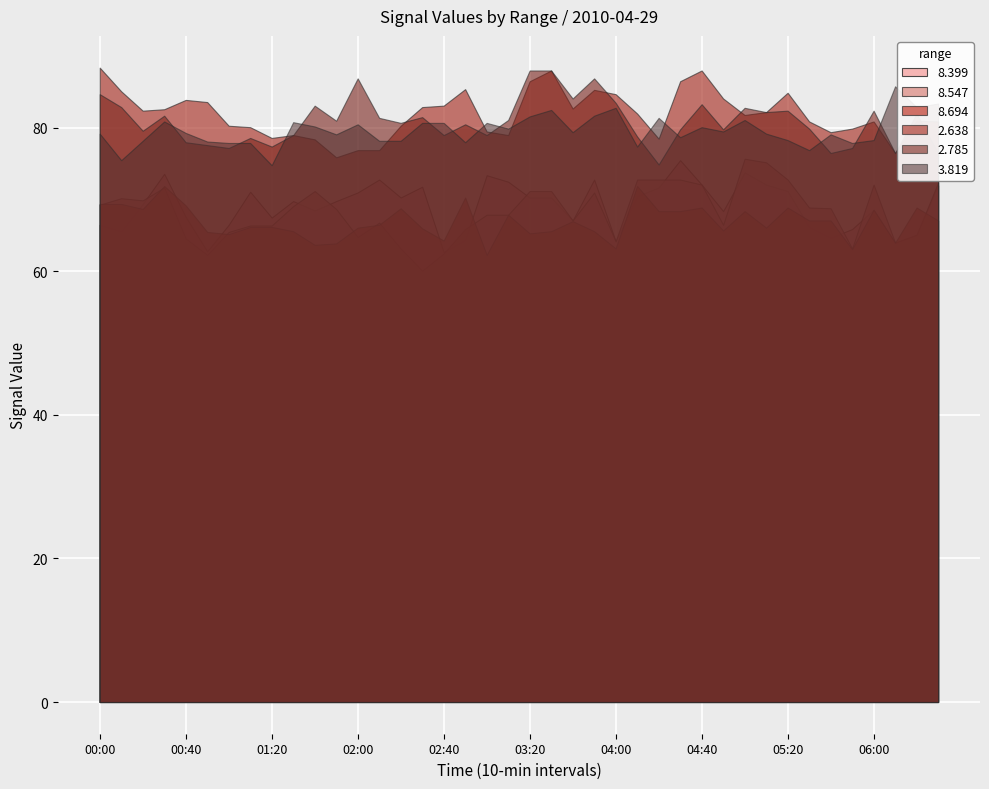

What position from the right is 02:10?

27